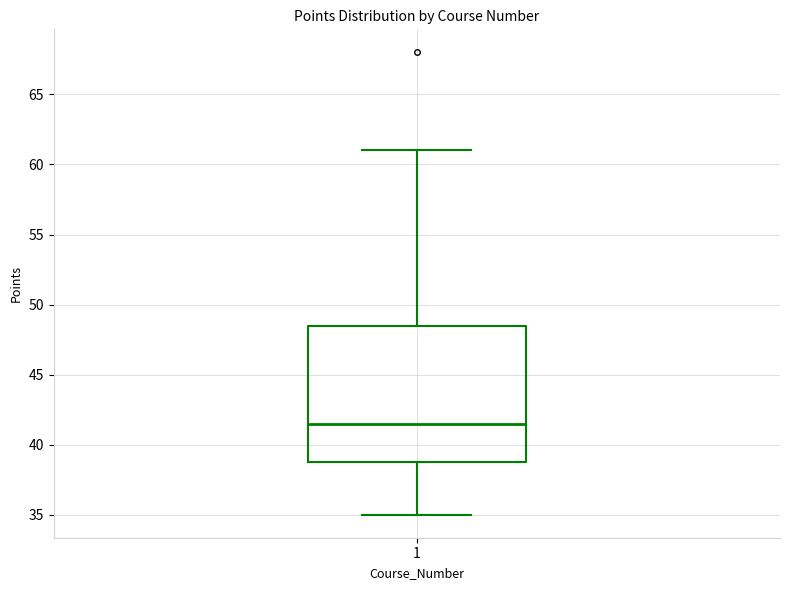

Transcribe this box plot: give where the median line is, the range the box spans, and where the two whiskers end, as read against the y-axis. The values are not printed on the chart, so give them approximately, as read against the axis.

median 41.5, box 39.0 to 48.5, whiskers 35.0 to 61.0